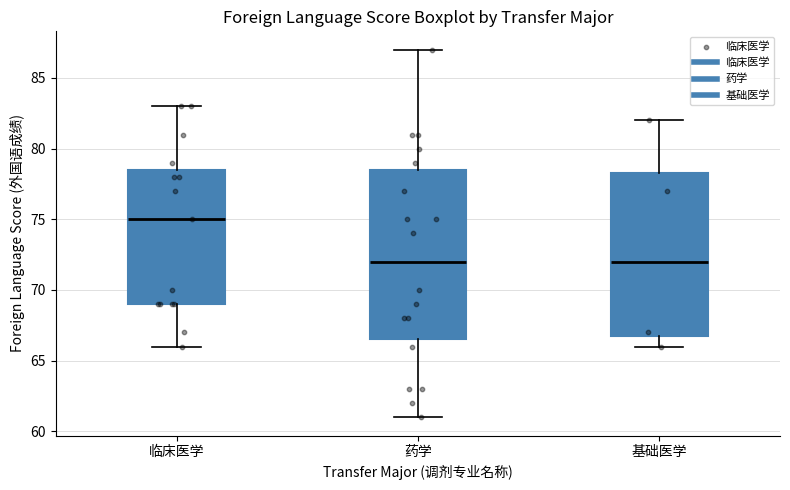

Which box is the tallest, from its lower edge to its upper edge?

药学